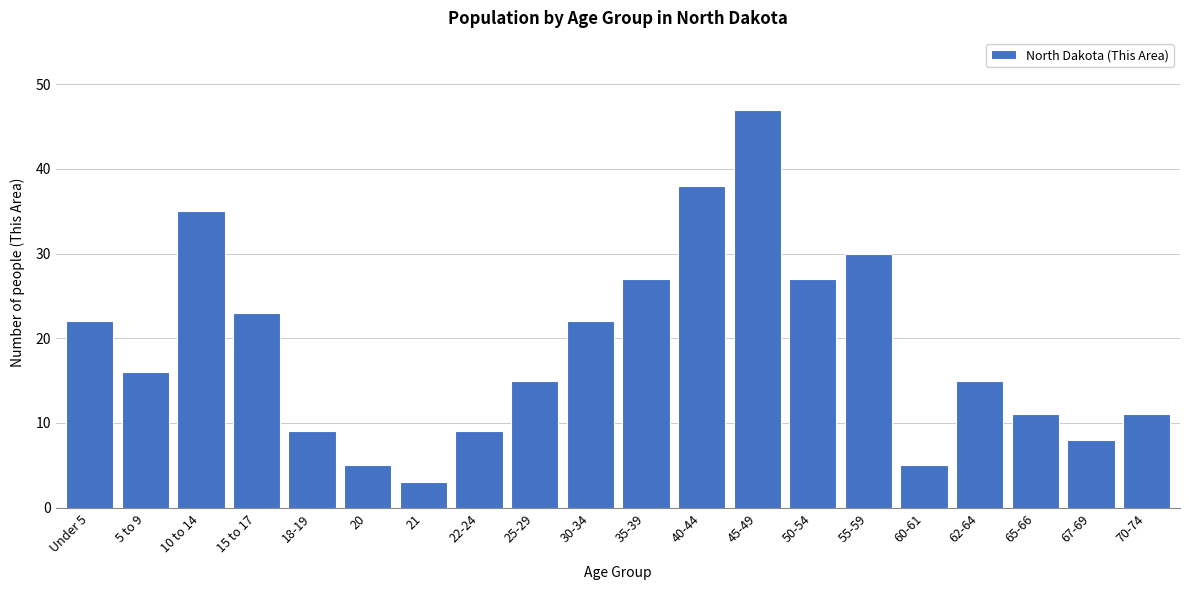

Reading left to right, transcribe all the data shown in this chart.

Under 5=22	5 to 9=16	10 to 14=35	15 to 17=23	18-19=9	20=5	21=3	22-24=9	25-29=15	30-34=22	35-39=27	40-44=38	45-49=47	50-54=27	55-59=30	60-61=5	62-64=15	65-66=11	67-69=8	70-74=11